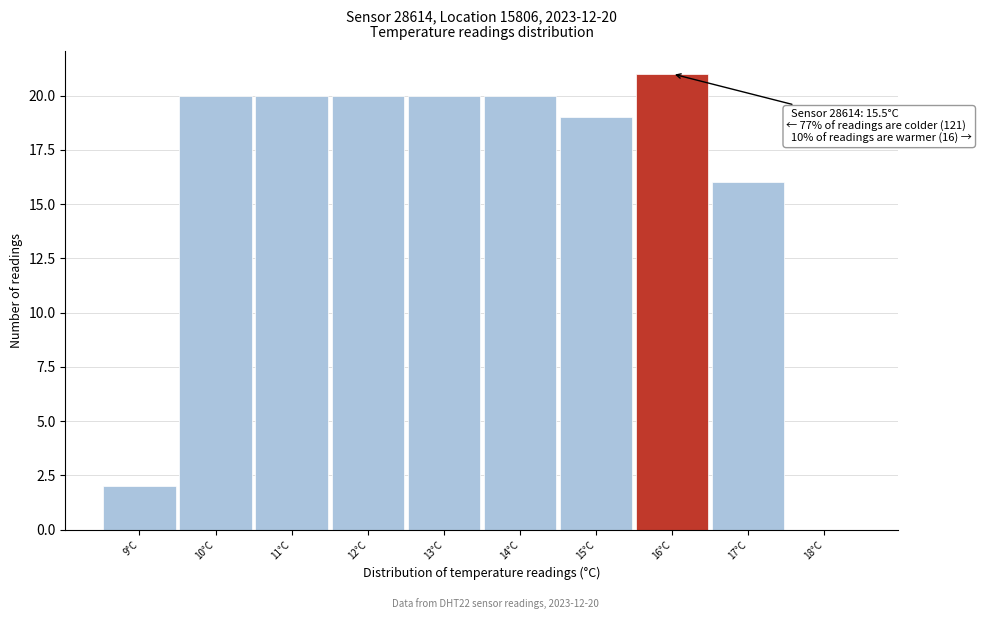

Over which range of the x-axis is the bar tallest?

15.5 to 16.5